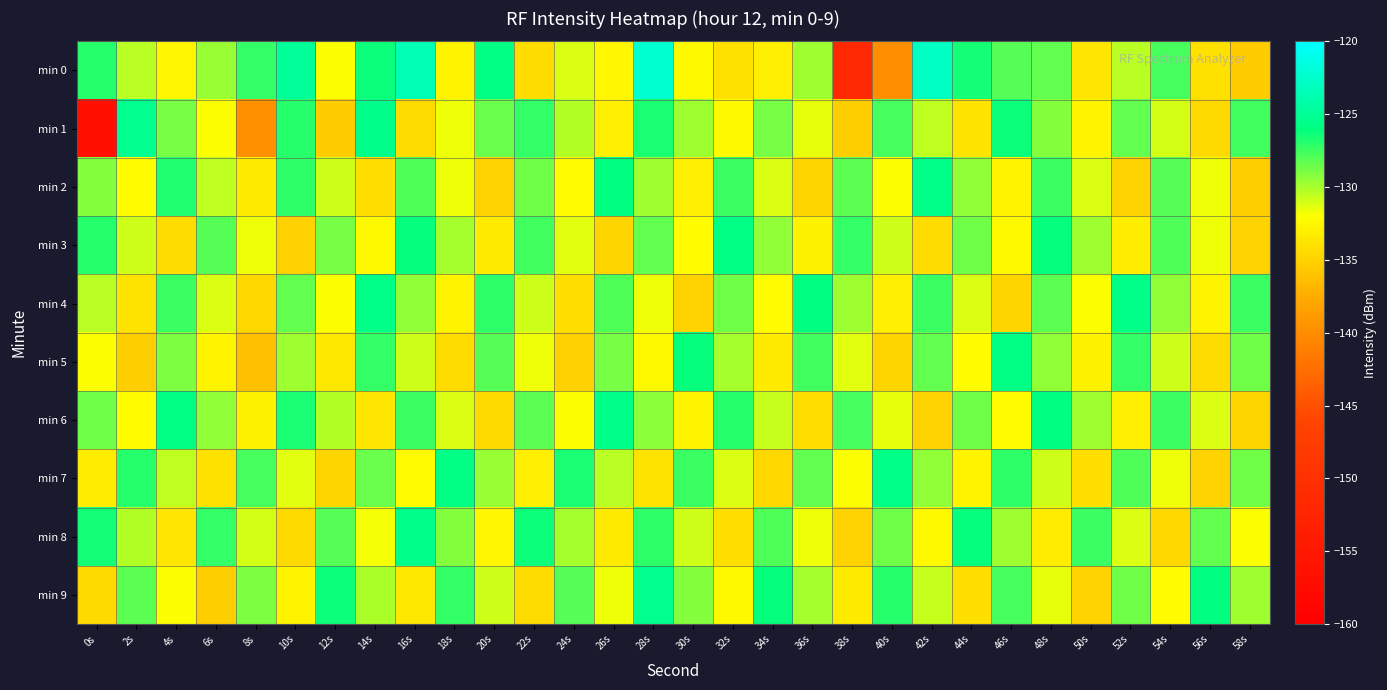

How many distinct data groups are displayed?

10